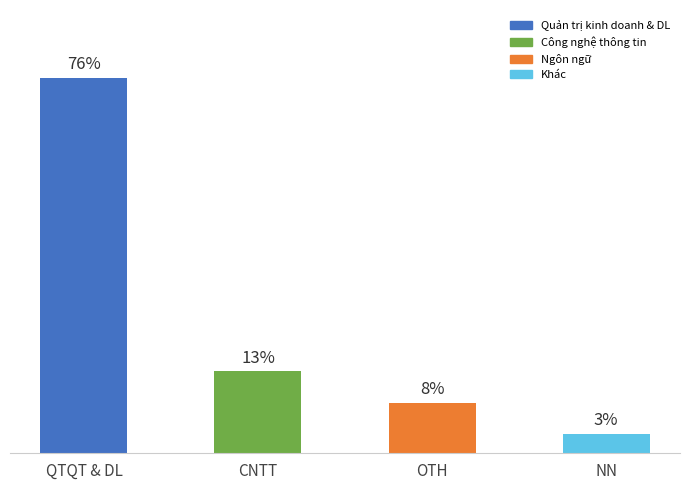

Are the bars horizontal?

No